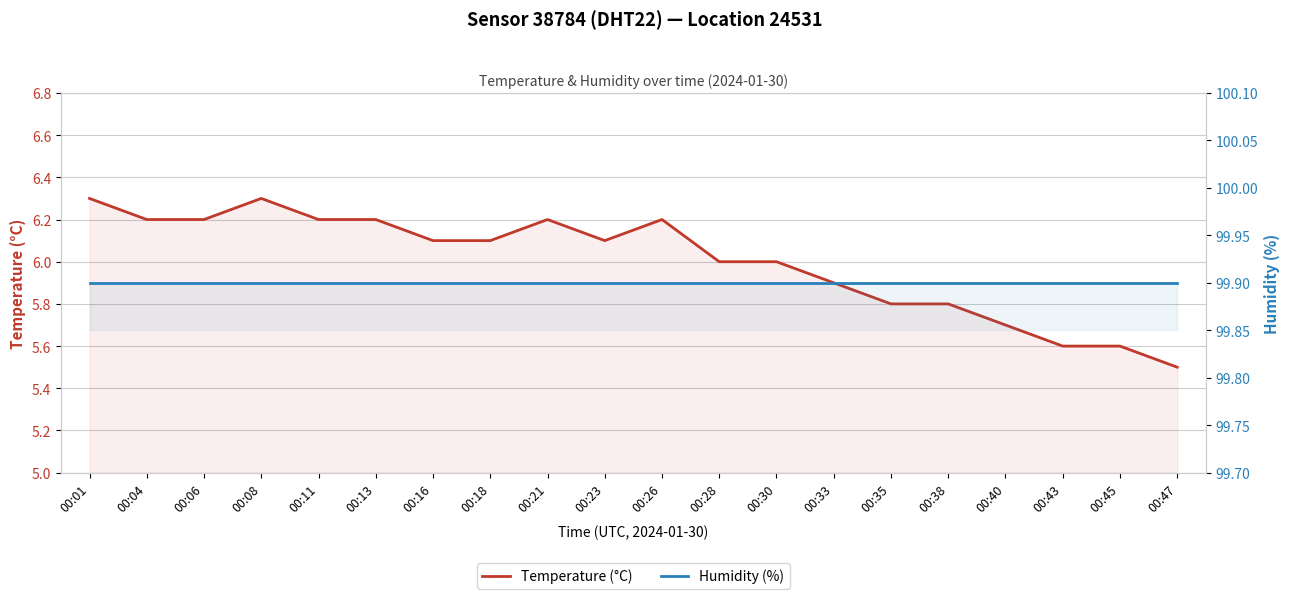

How many Temperature (°C) values are between 5 and 6?

9